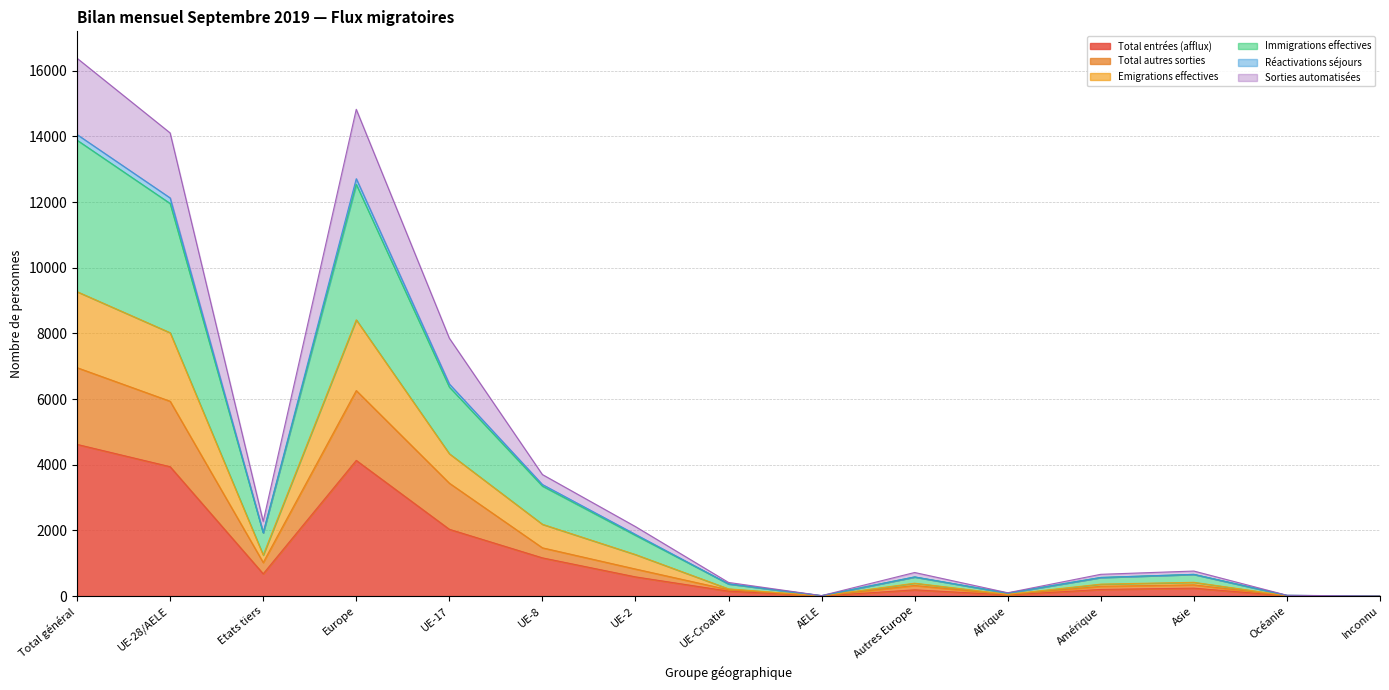

What is the label of the 1st point from the right?

Inconnu